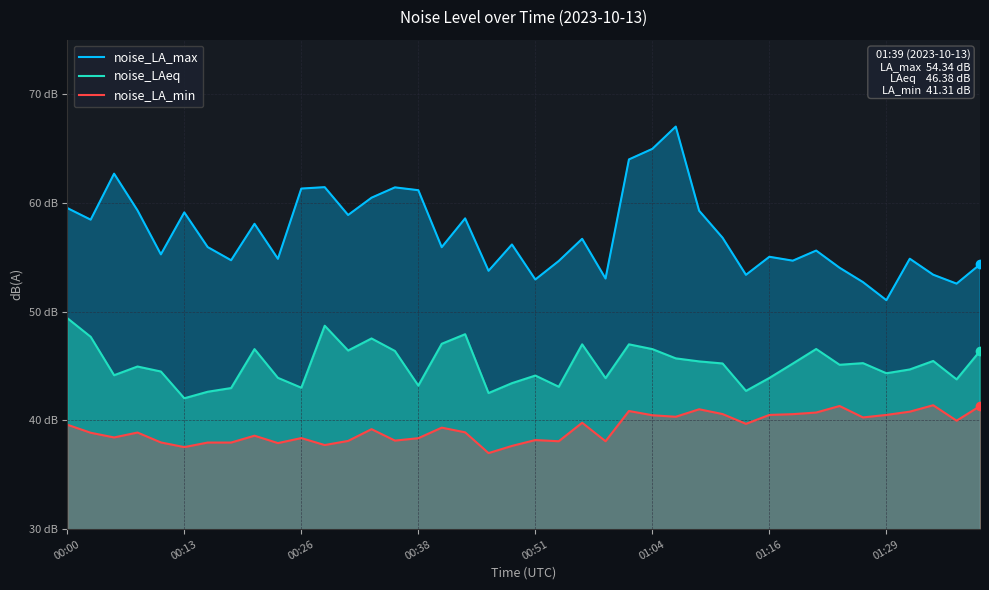

What is the difference between the second highest and minimum values in the noise_LA_min series?

4.3